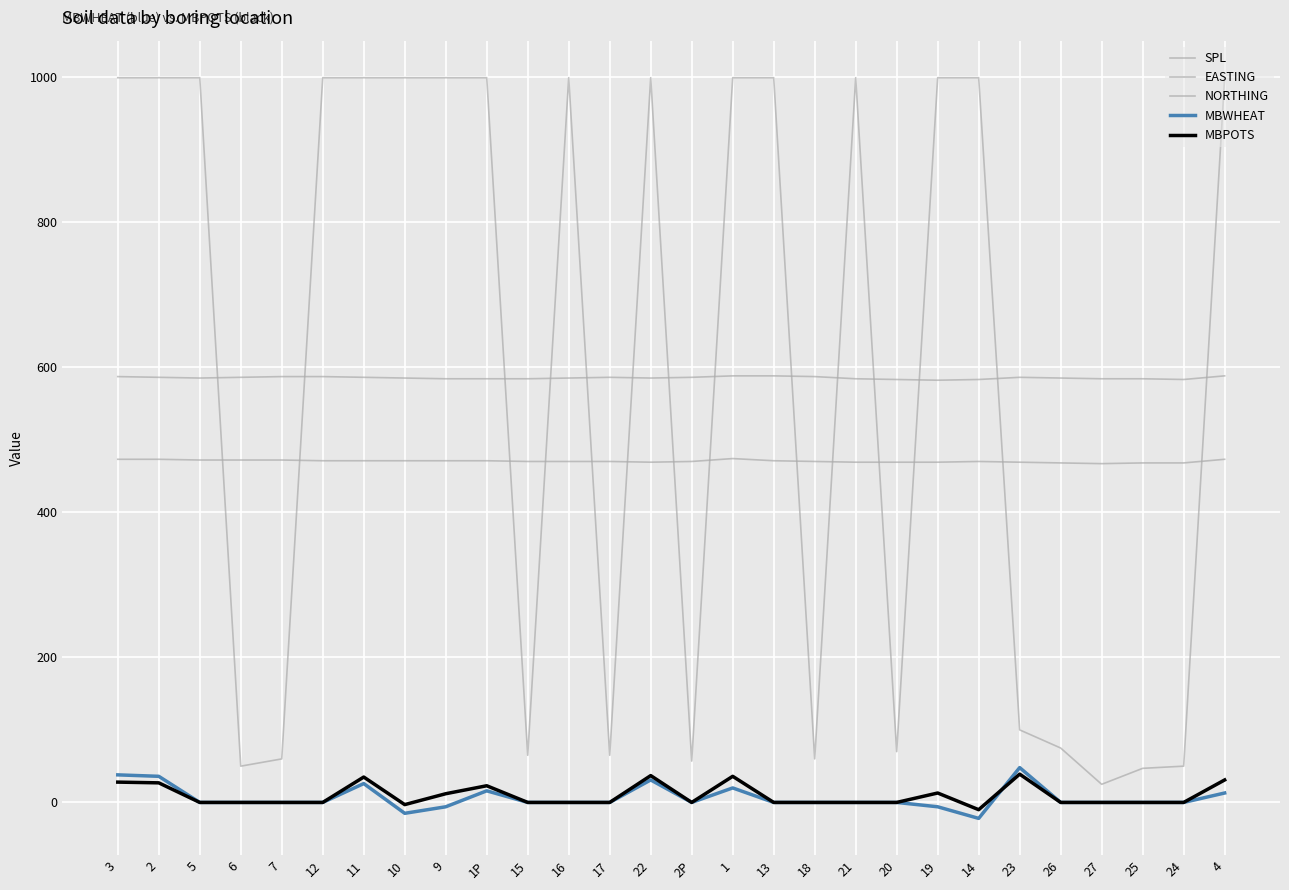

What is the sum of the NORTHING values at 20 and 14?

939